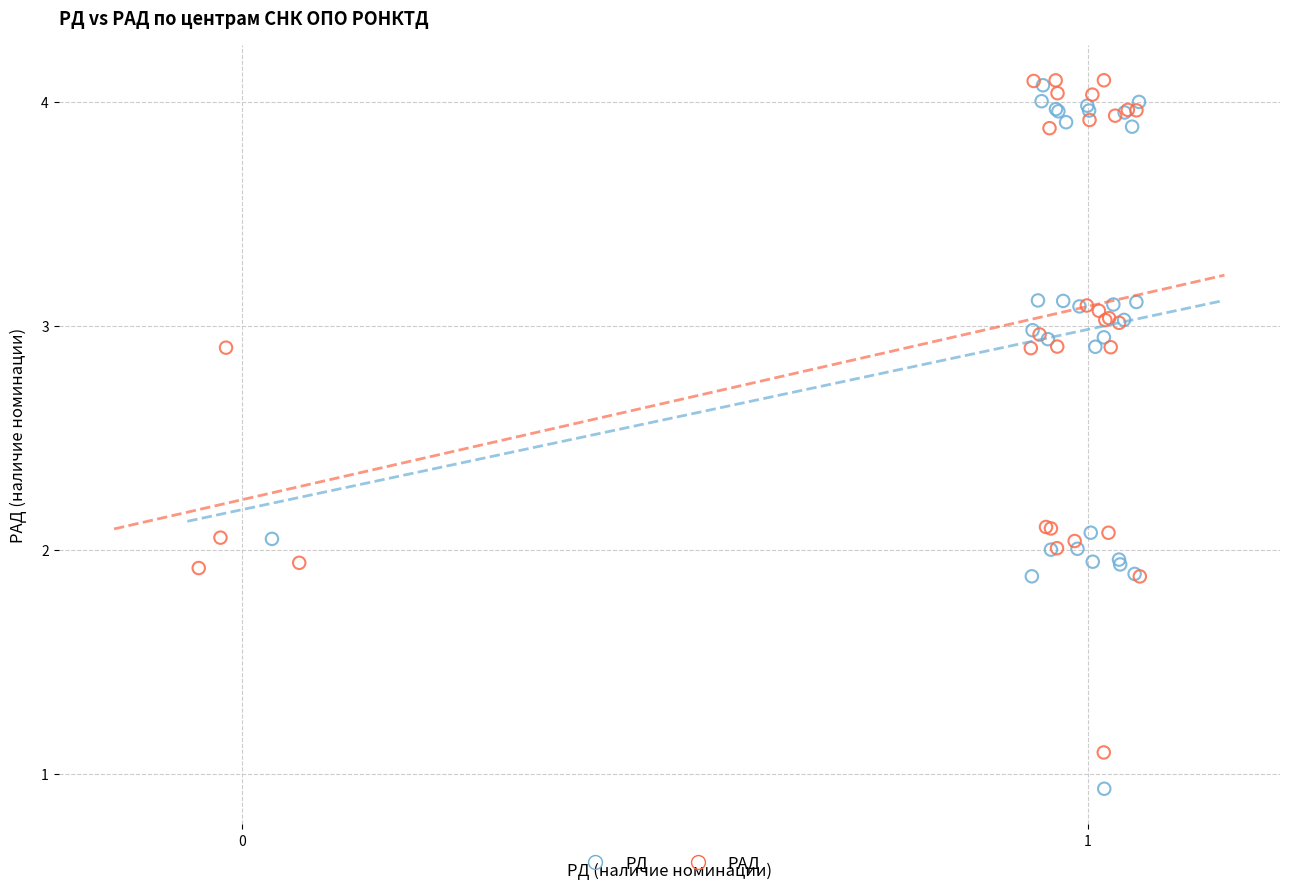

Which series has the largest Y range (max minus min)?

РД